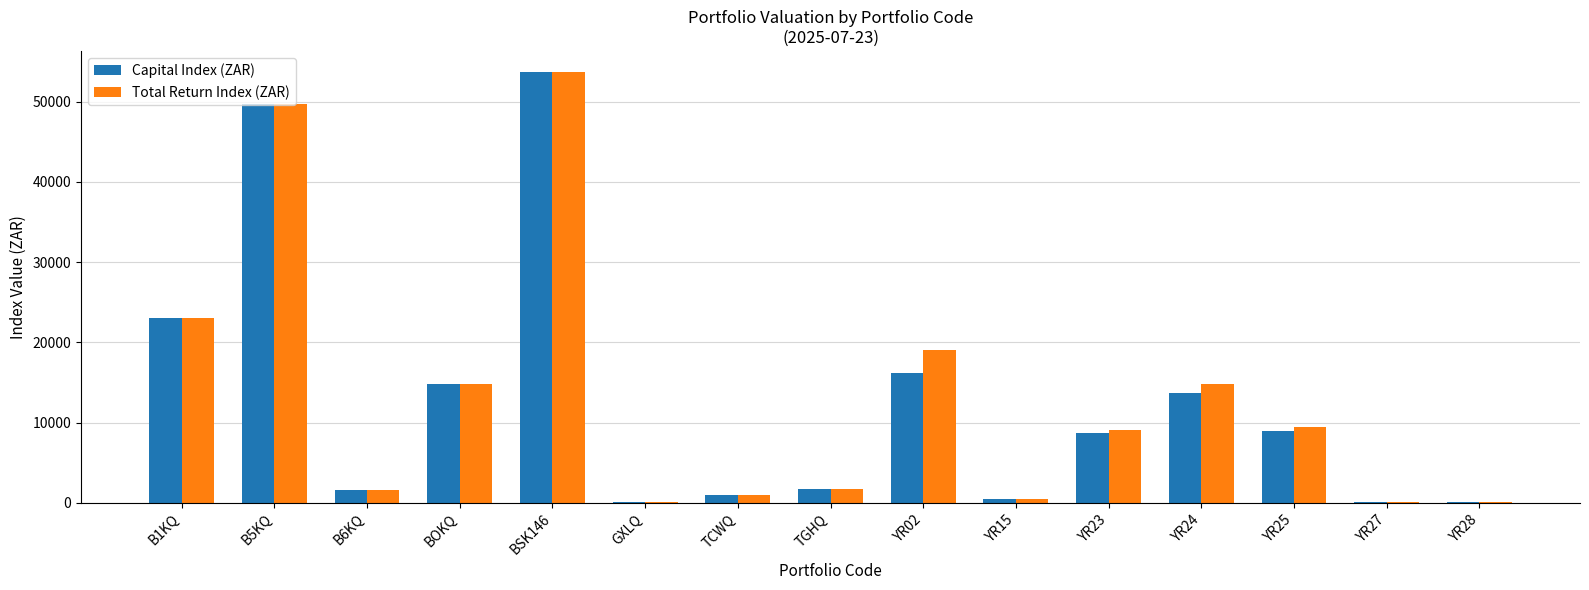

At which category is the sum across all series the highest?

BSK146